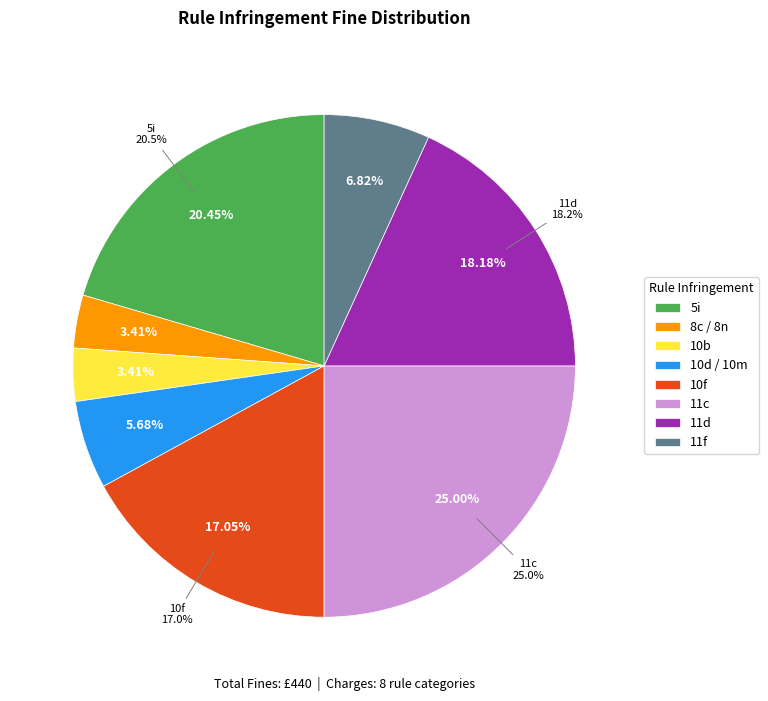

Between 11f and 10f, which is larger?

10f